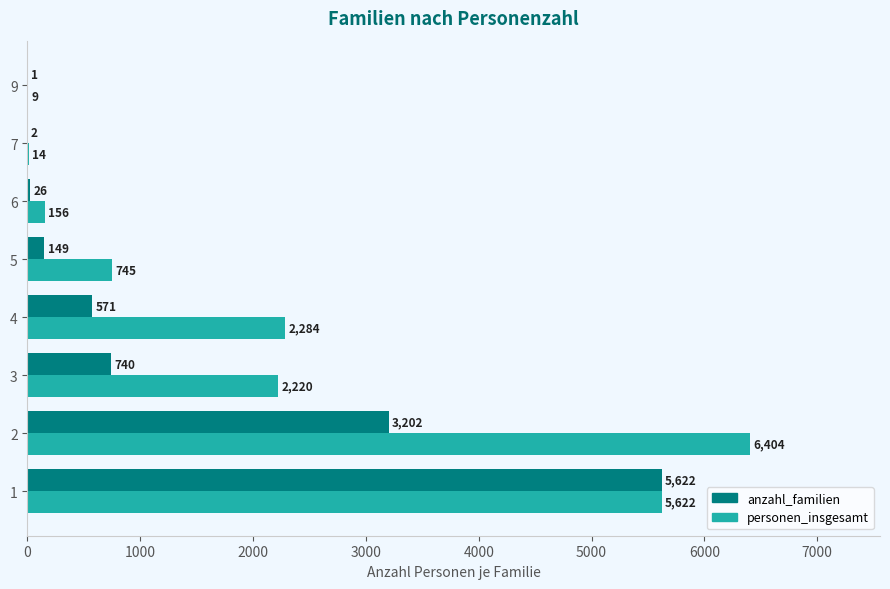

Which series has the largest total across all categories?

personen_insgesamt